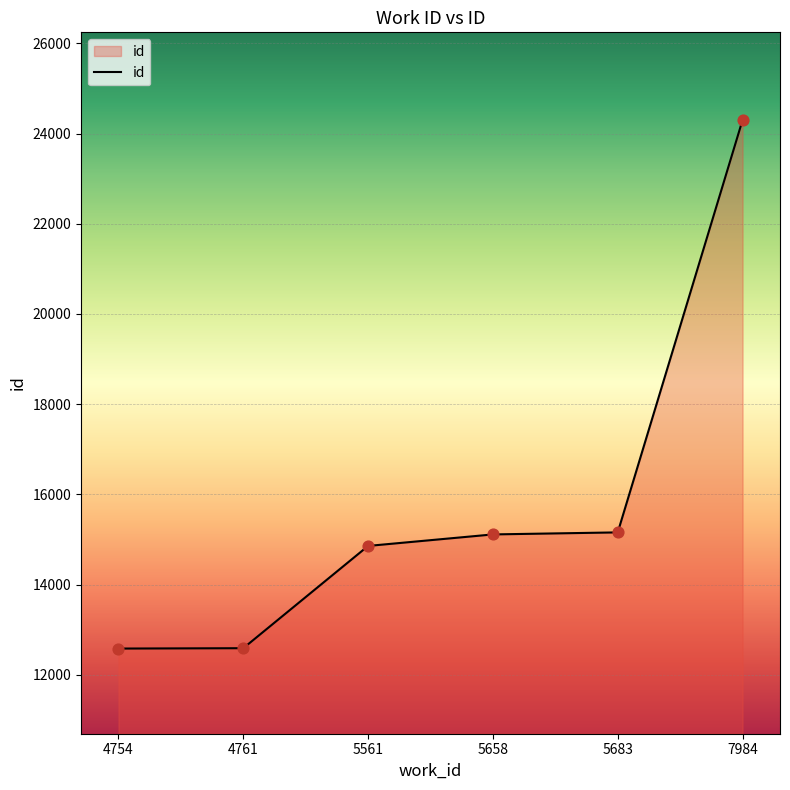

What is the change in value from 4761 to 7984?

+11707